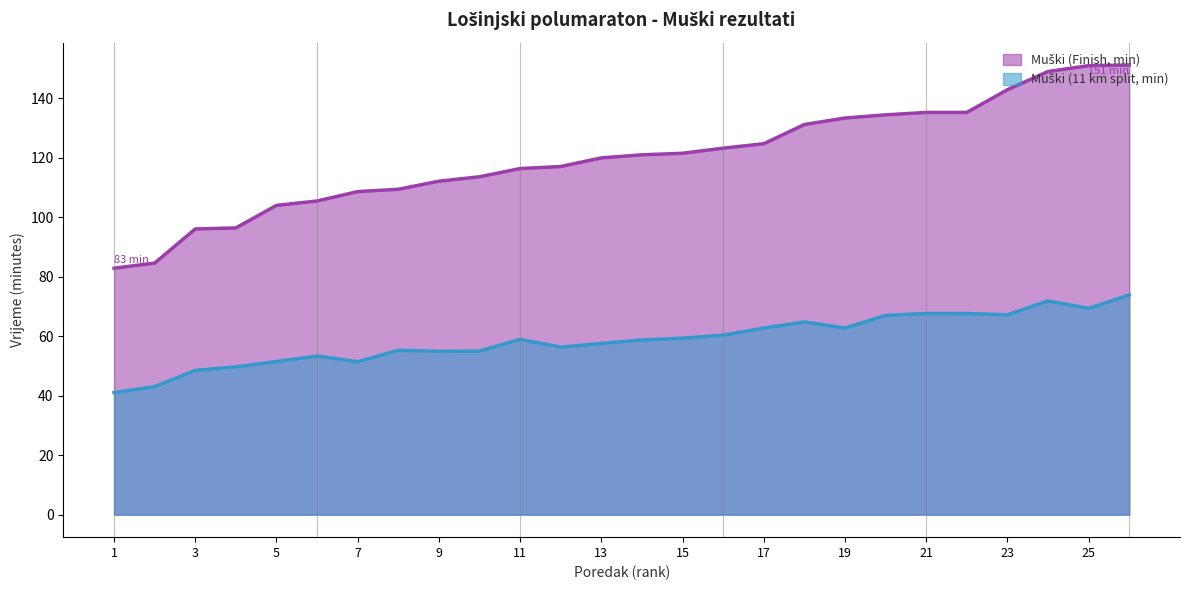

True or false: Muški (11 km split, min) has a value of 23.8 at 16.

False